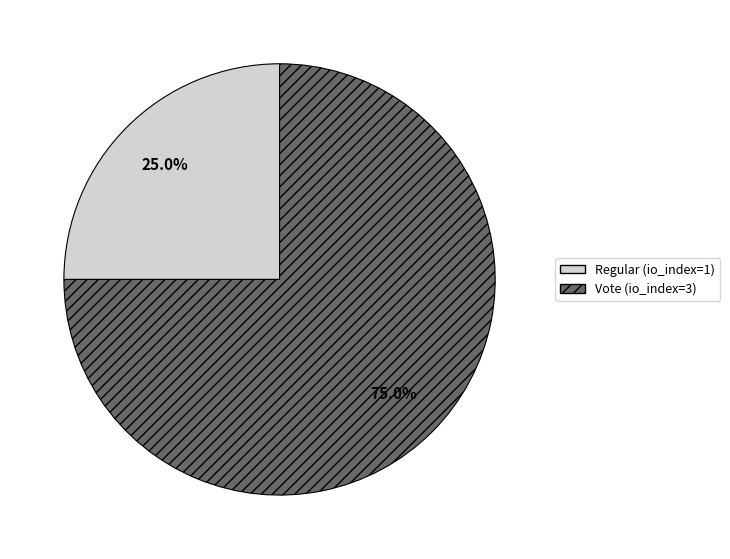

Which slice is the smallest?

Regular (io_index=1)